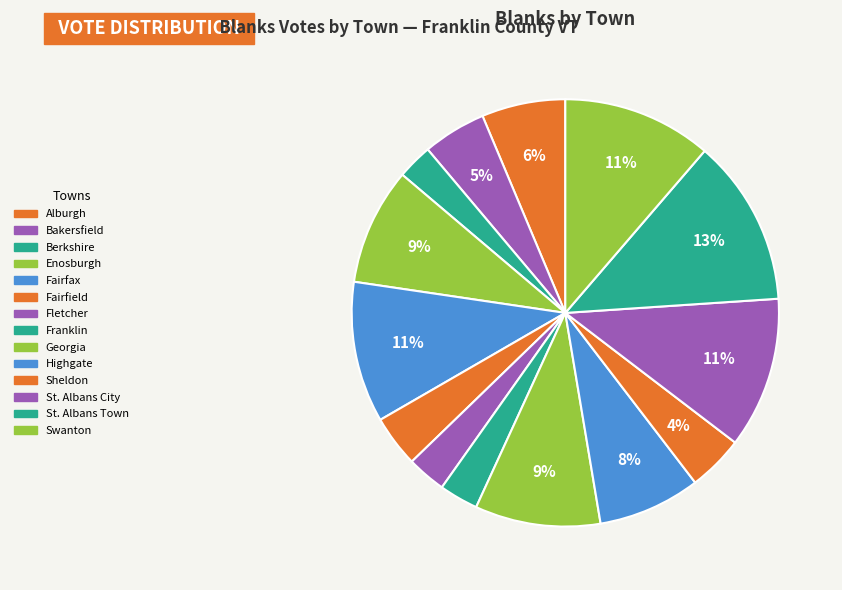

Count the number of slices in the pie.

14